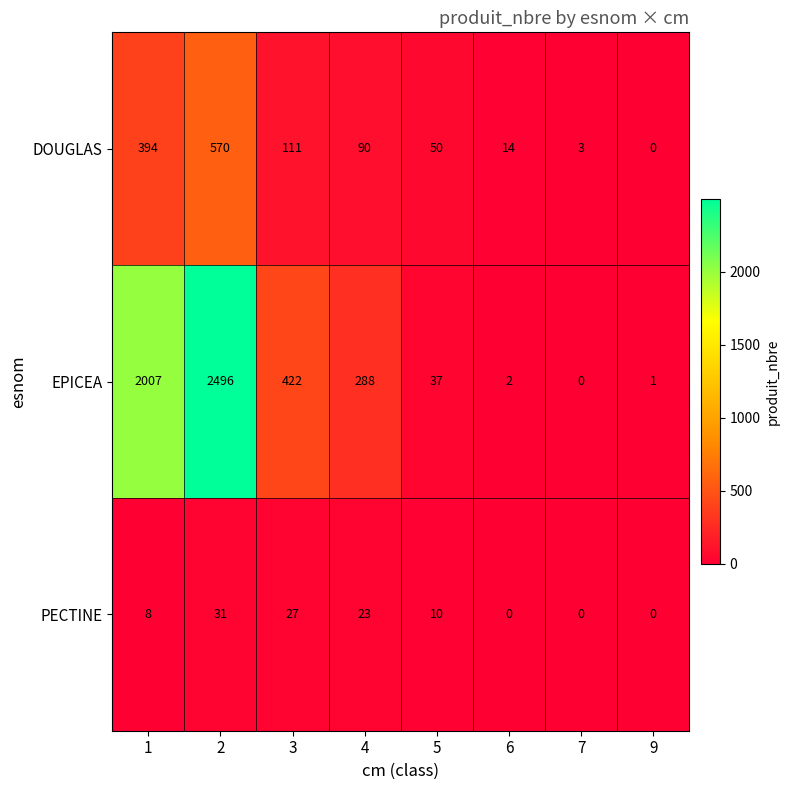

At how many categories does at least one series exceed 1610?

2